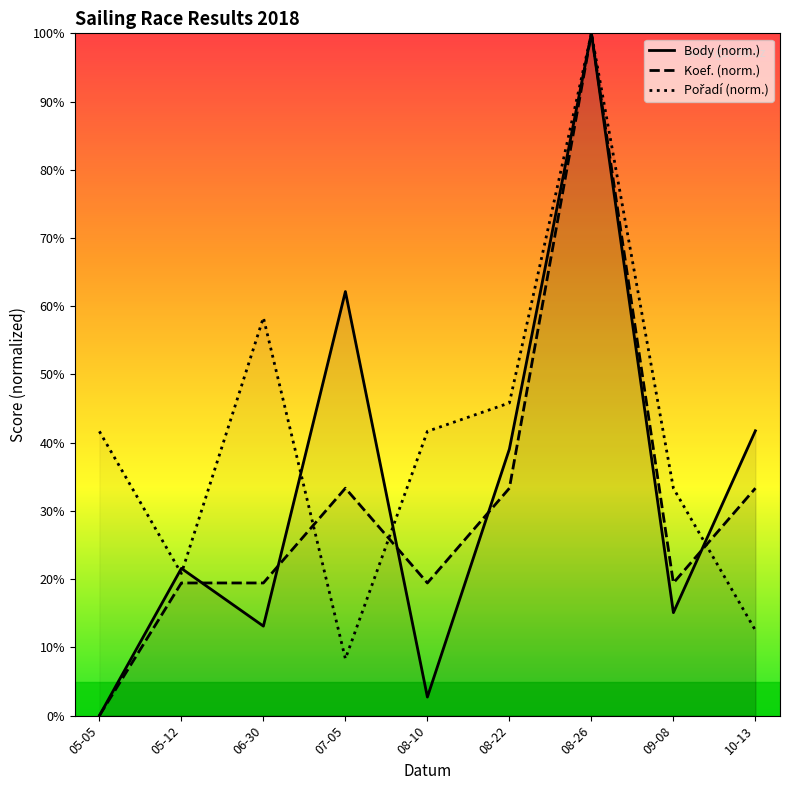

Where does the Pořadí (norm.) series first go above 41?

05-05